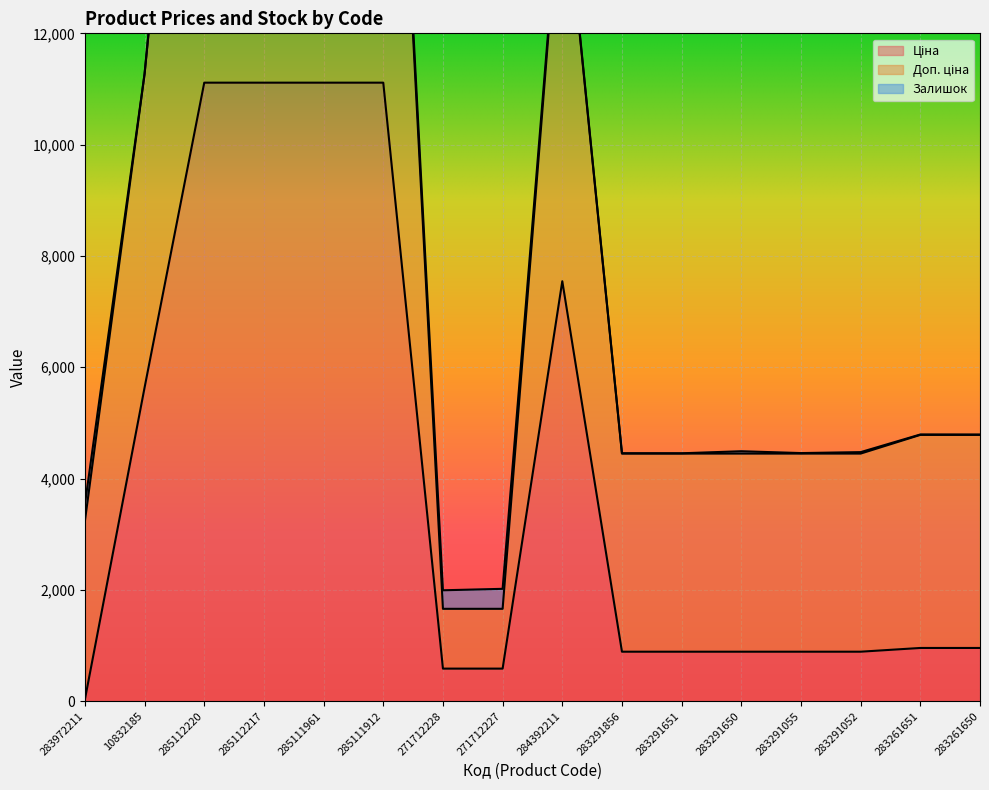

At how many categories does at least one series exceed 16304?

4